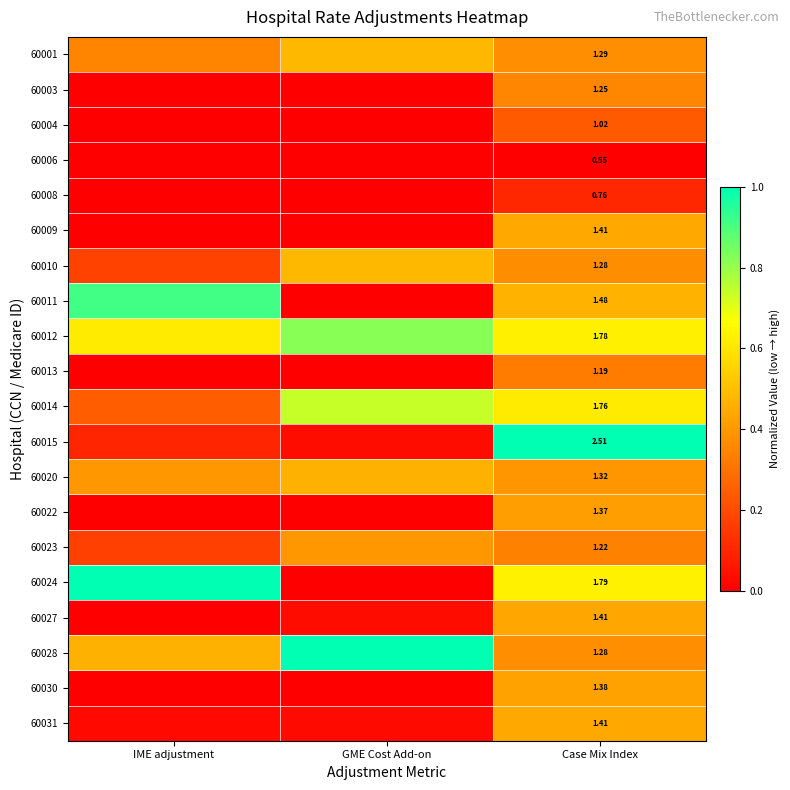

Which has a higher value, IME adjustment or Case Mix Index?

Case Mix Index